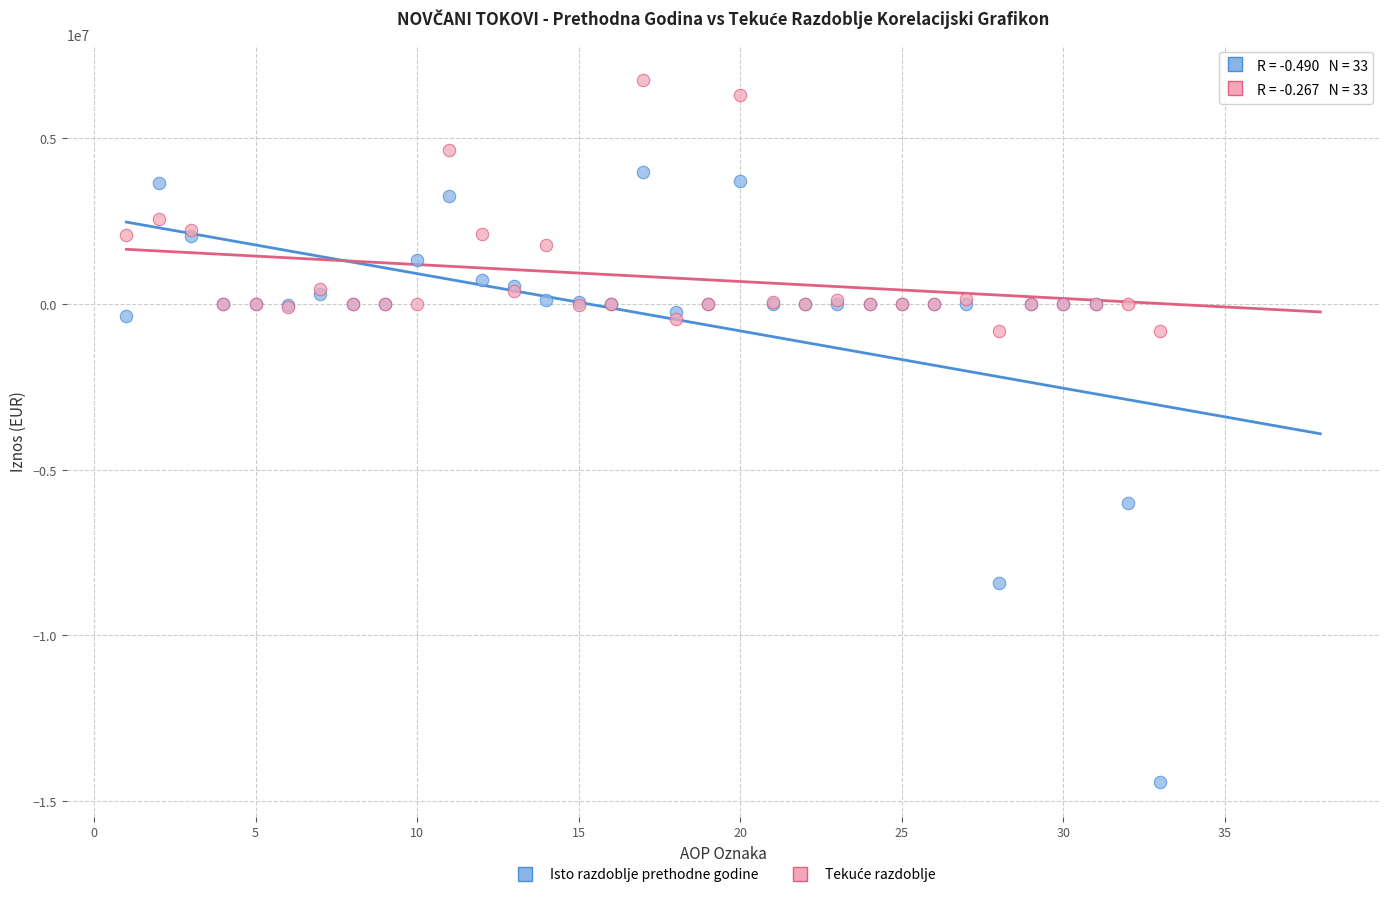

Across all series, what Y value is closest to -3826539?

-6000000